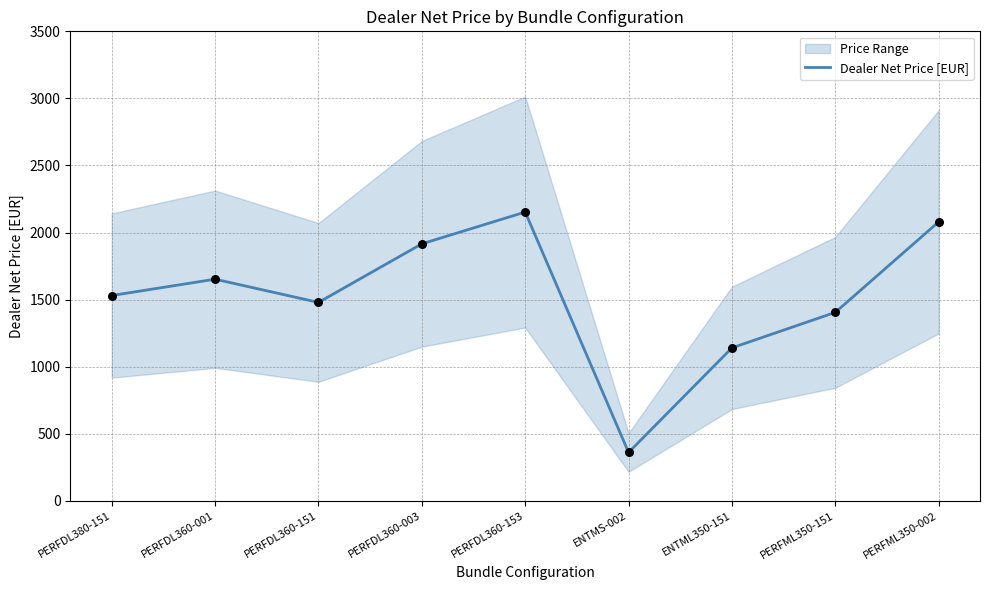

Which has a higher value, PERFML350-151 or ENTML350-151?

PERFML350-151